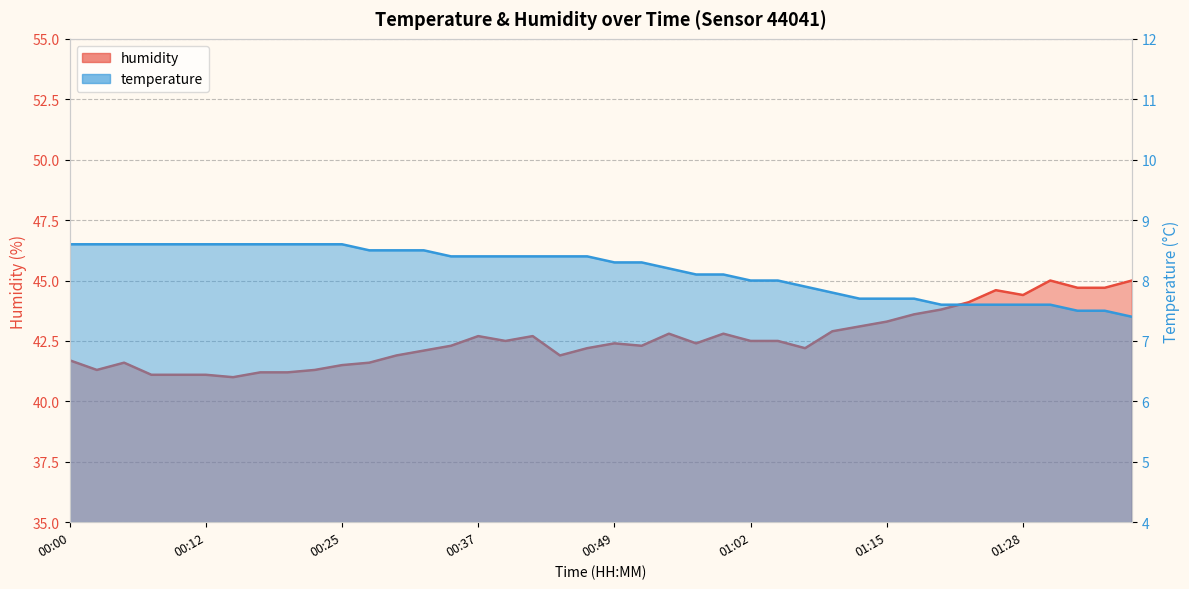

Which series has the largest range (max minus min)?

humidity